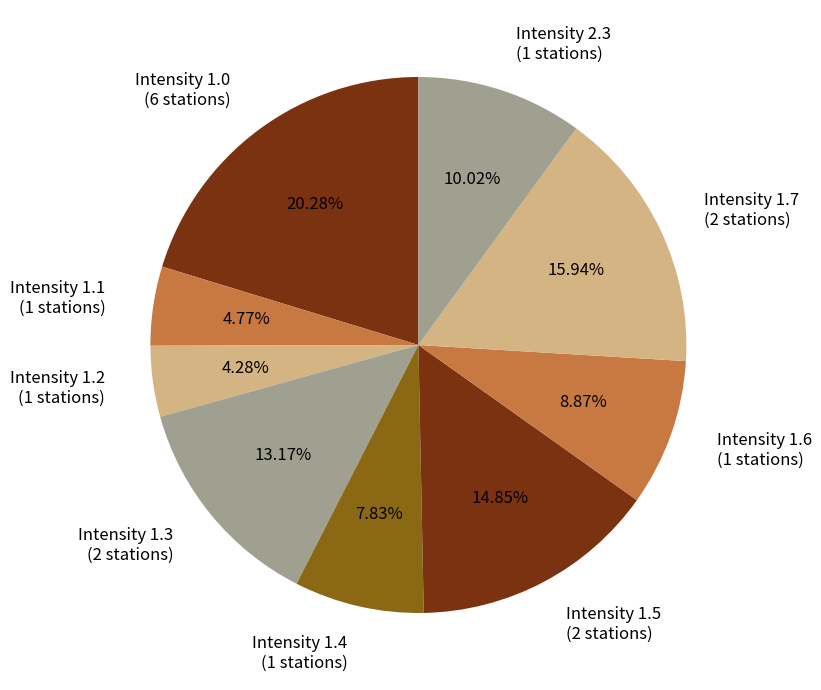

Between Intensity 1.7 (2 stations) and Intensity 1.4 (1 stations), which is larger?

Intensity 1.7 (2 stations)